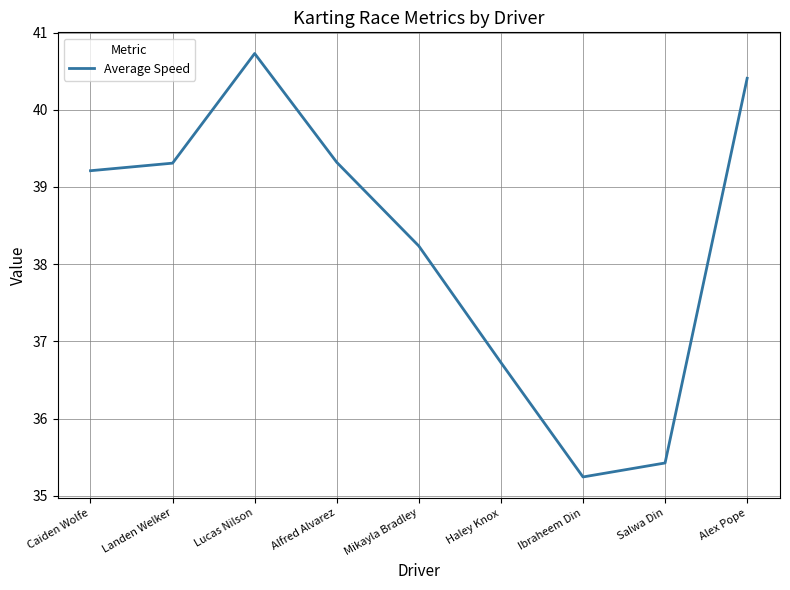

Count the number of categories in the chart.

9